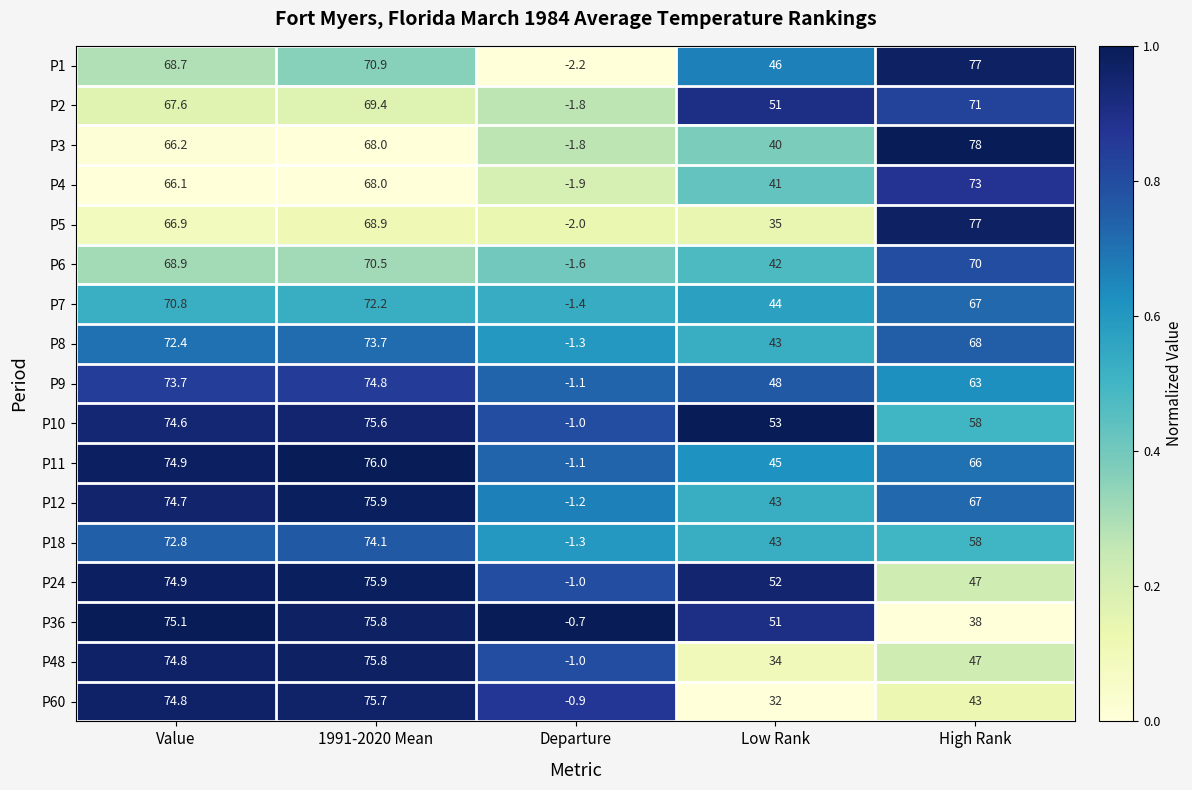

Count the number of data series in this chart.

17